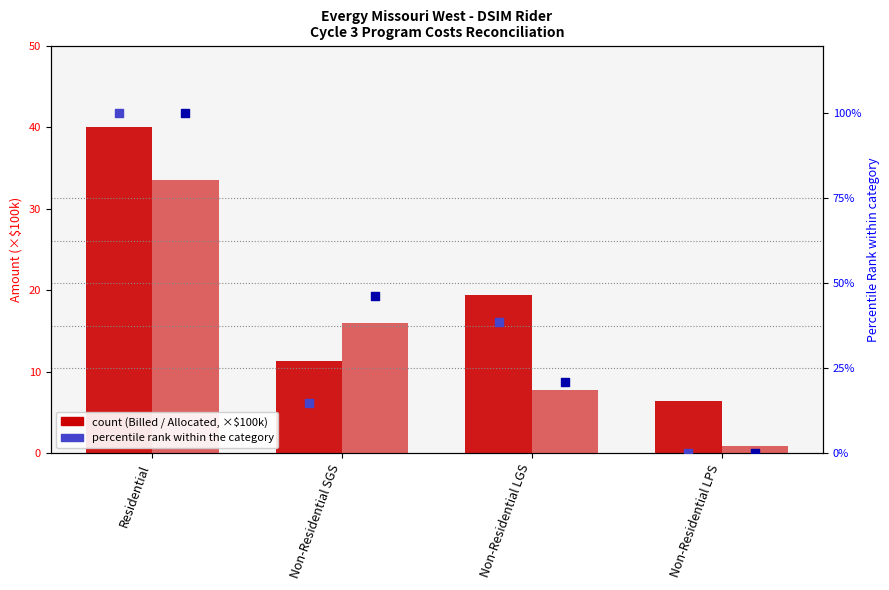

What is the total value across all series at Non-Residential SGS?

88.5